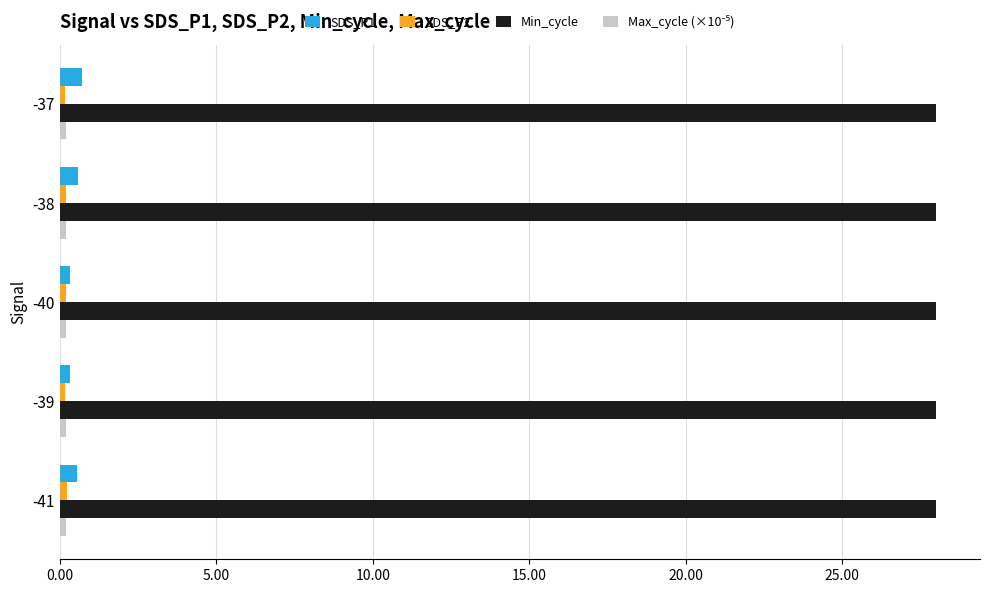

Which series has the largest total across all categories?

Min_cycle